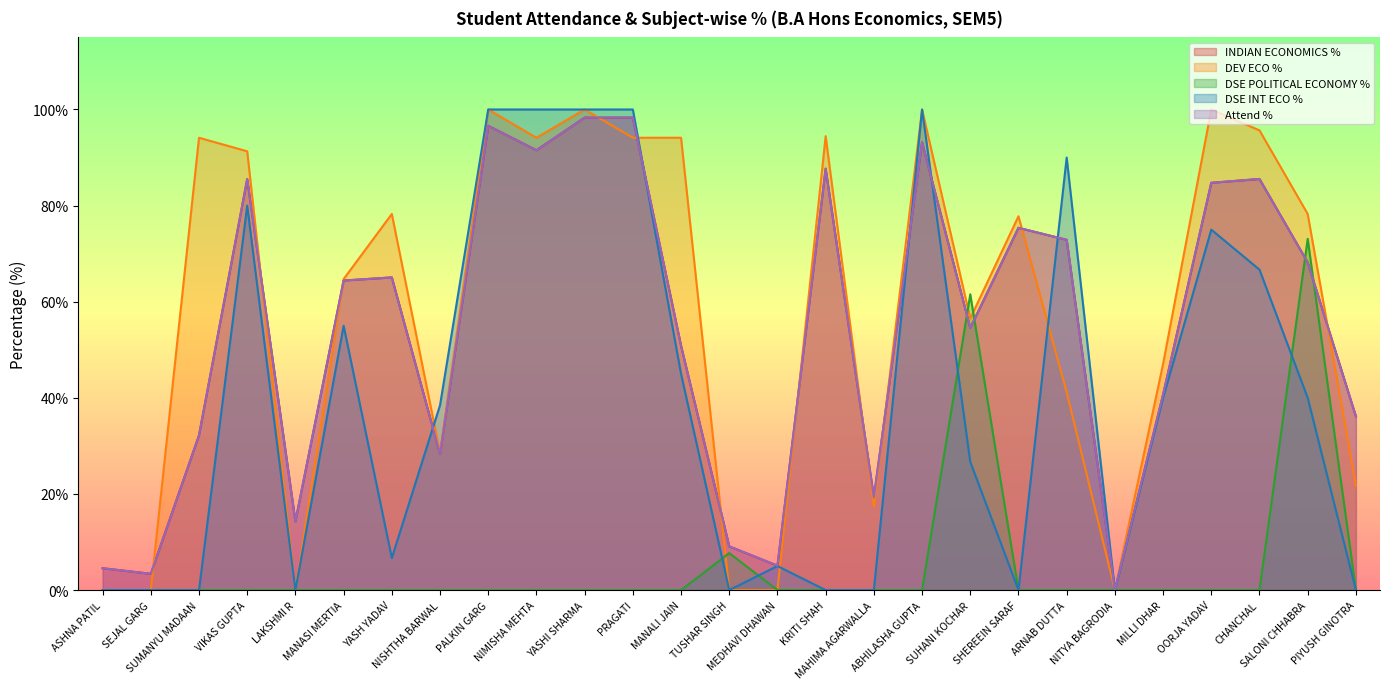

What is the sum of the Attend % values at YASH YADAV and LAKSHMI R?

79.3